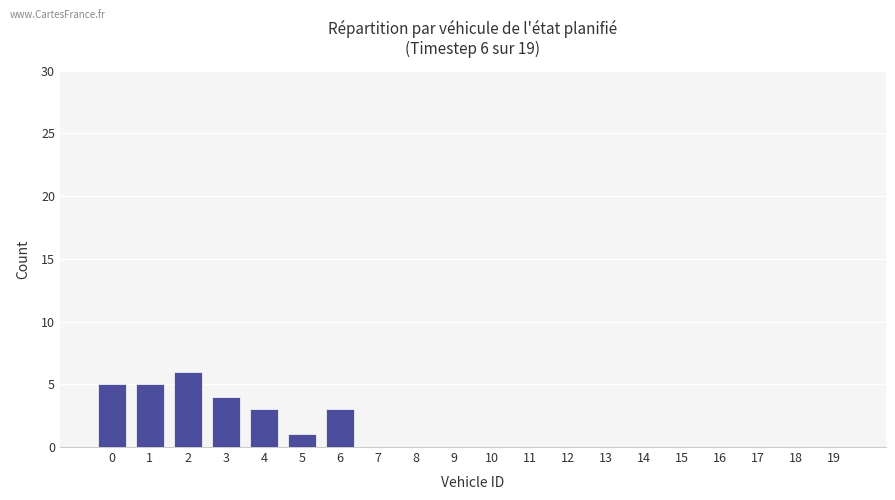

Reading left to right, what are all the values shown in this chart?

0=5	1=5	2=6	3=4	4=3	5=1	6=3	7=0	8=0	9=0	10=0	11=0	12=0	13=0	14=0	15=0	16=0	17=0	18=0	19=0